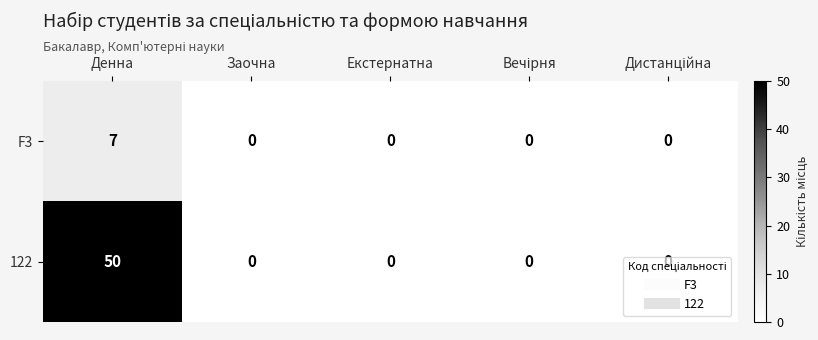

Count the number of categories in the chart.

5